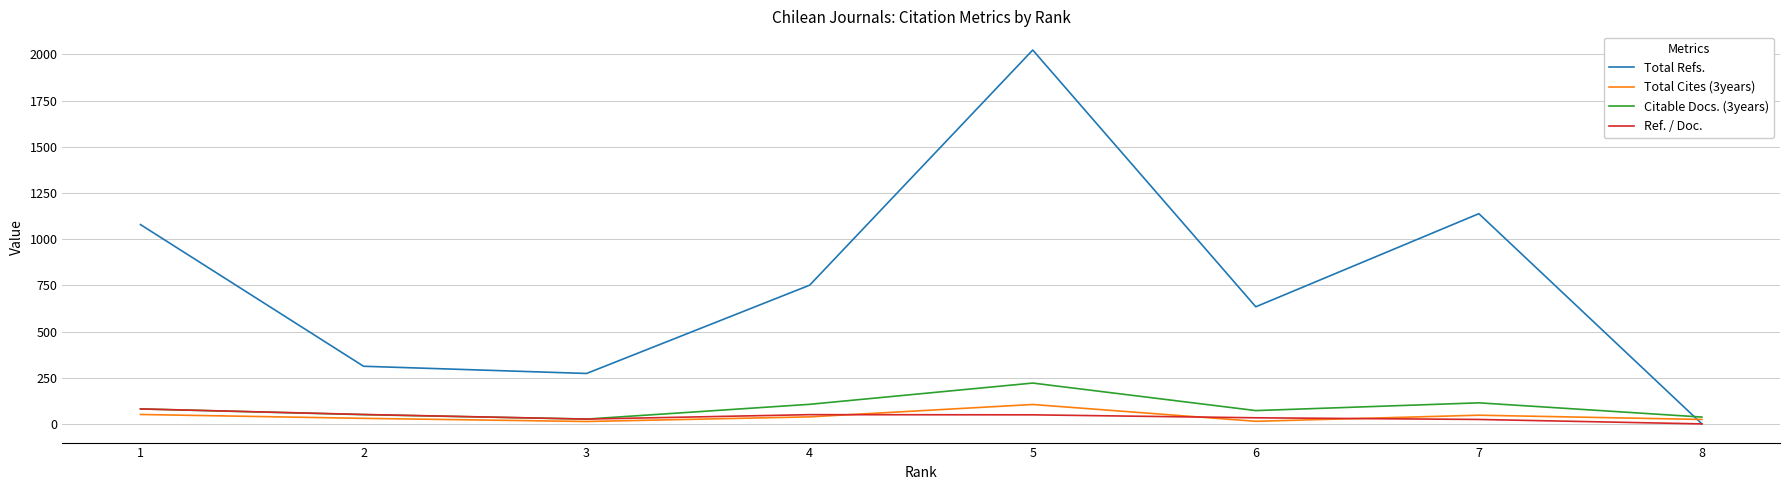

Between 1 and 6, which series saw the biggest shift?

Total Refs.